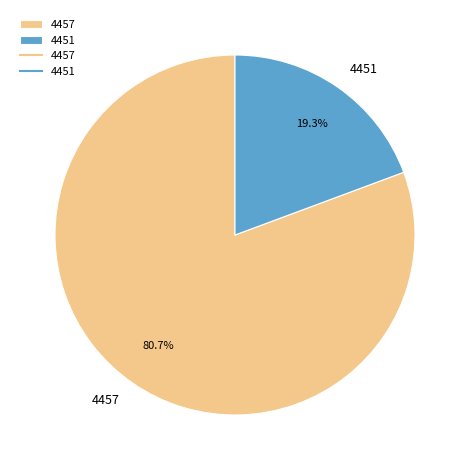

To the nearest percent, what is the combined percentage of 4451 and 4457?

100%